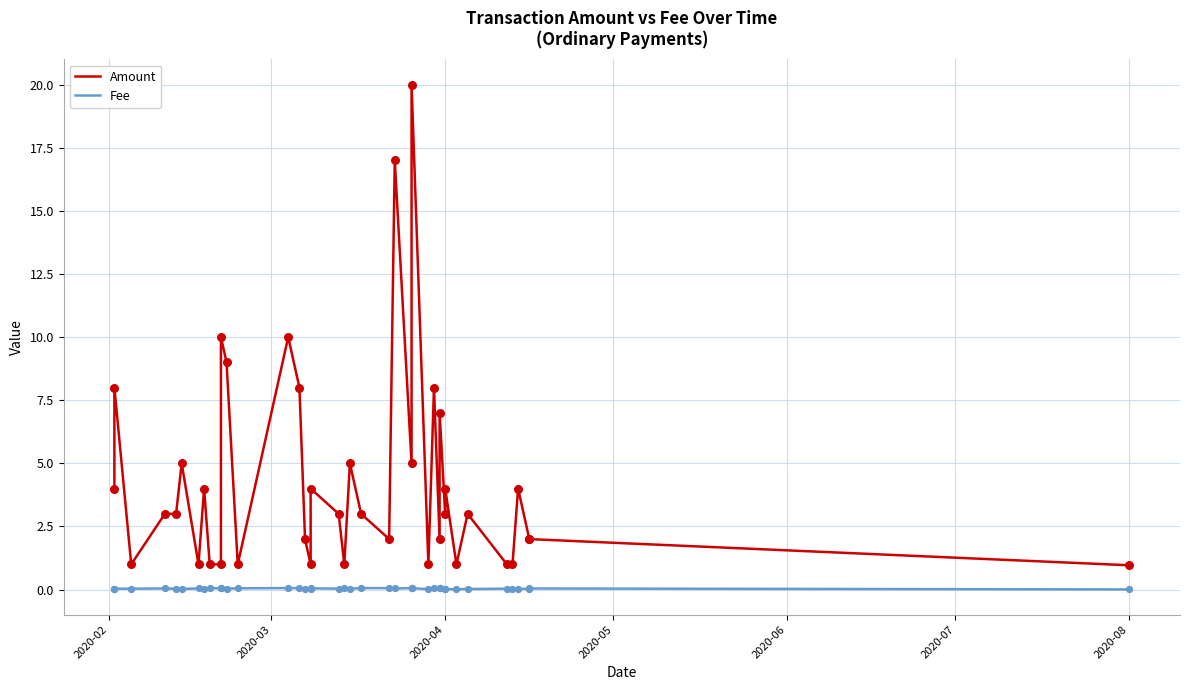

Which series has the largest total across all categories?

Amount